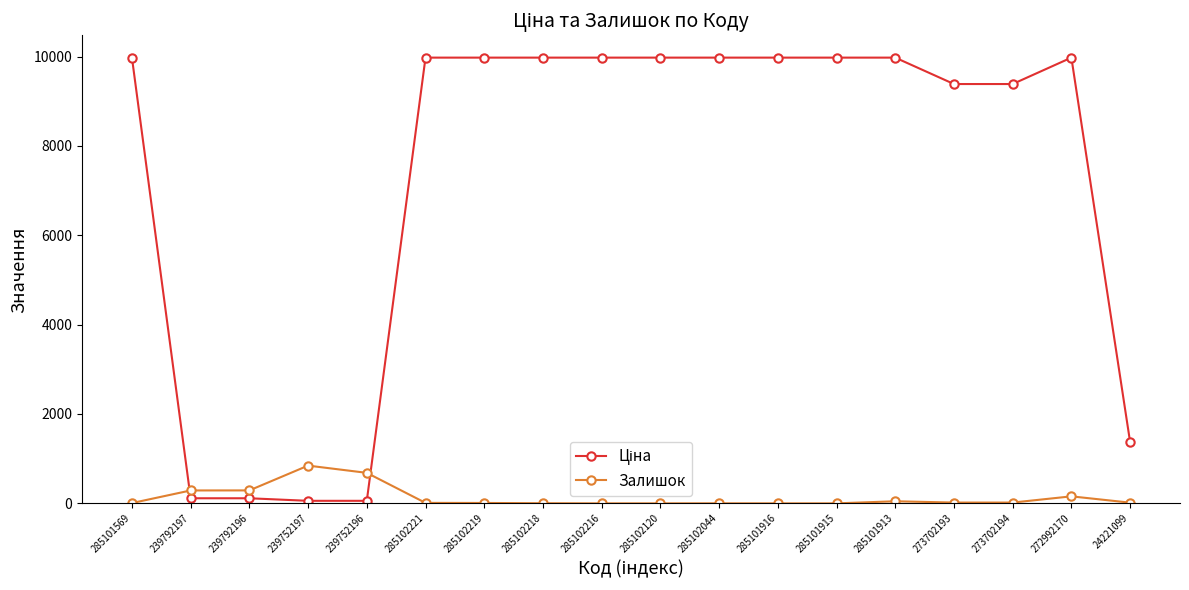

What is the difference between the maximum and second lowest values in the Залишок series?

845.0